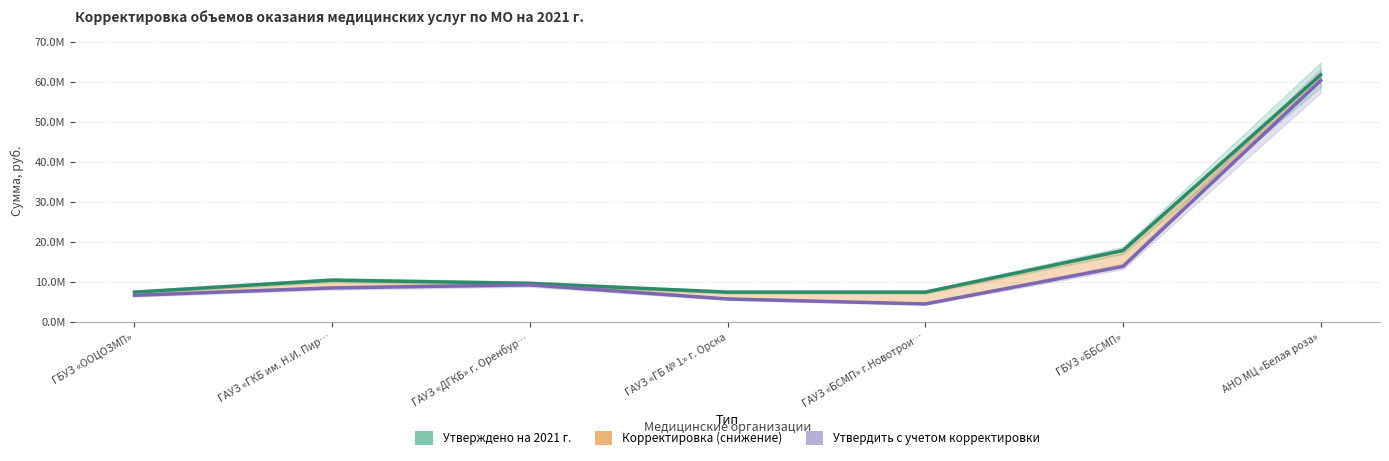

True or false: Утвердить с учетом корректировки and Утверждено на 2021 г. cross at least once.

False